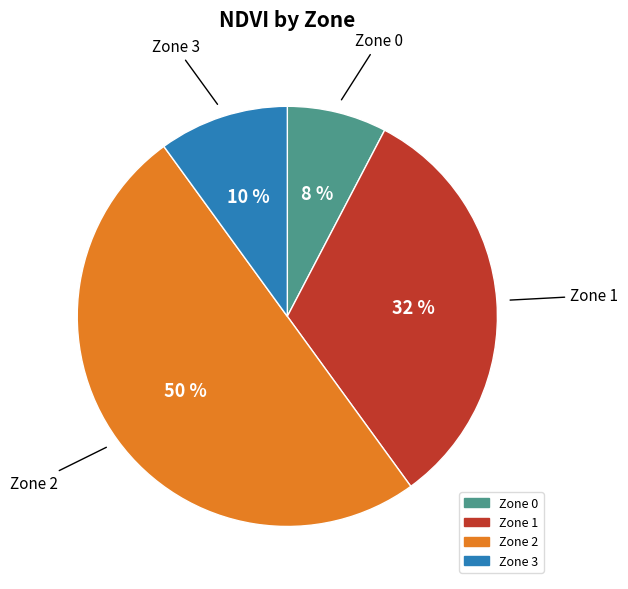

How many segments does this pie chart have?

4